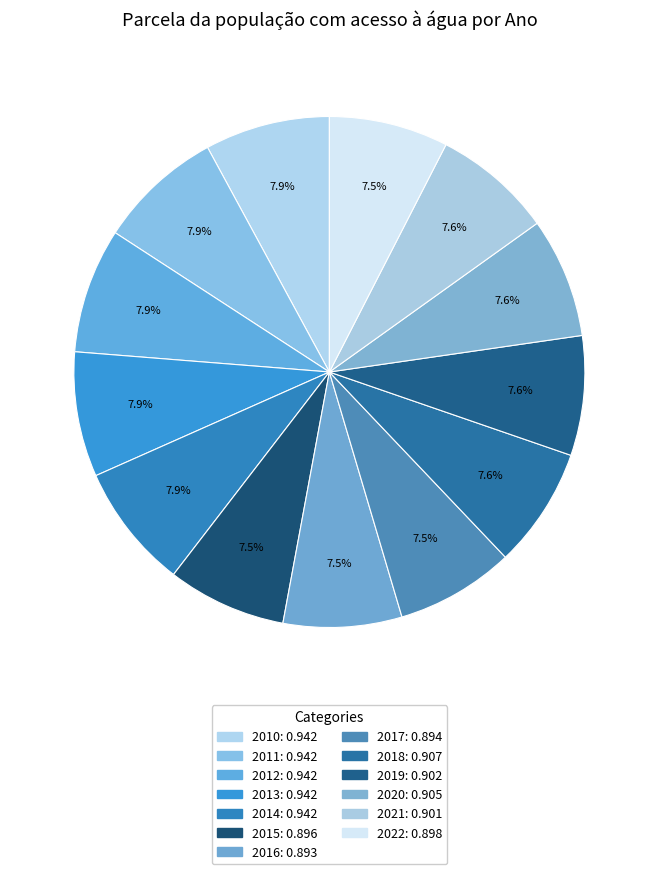

Which category has the smallest portion of the pie?

2016